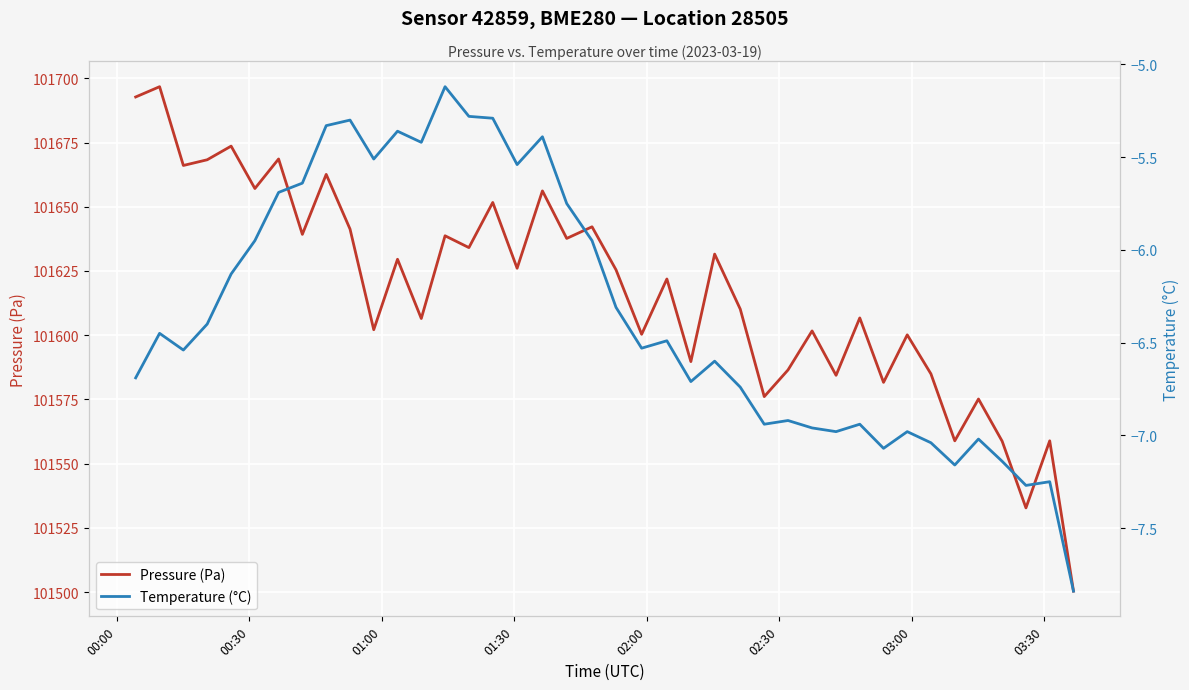

What is the lowest value of the Pressure (Pa) series?

101500.4